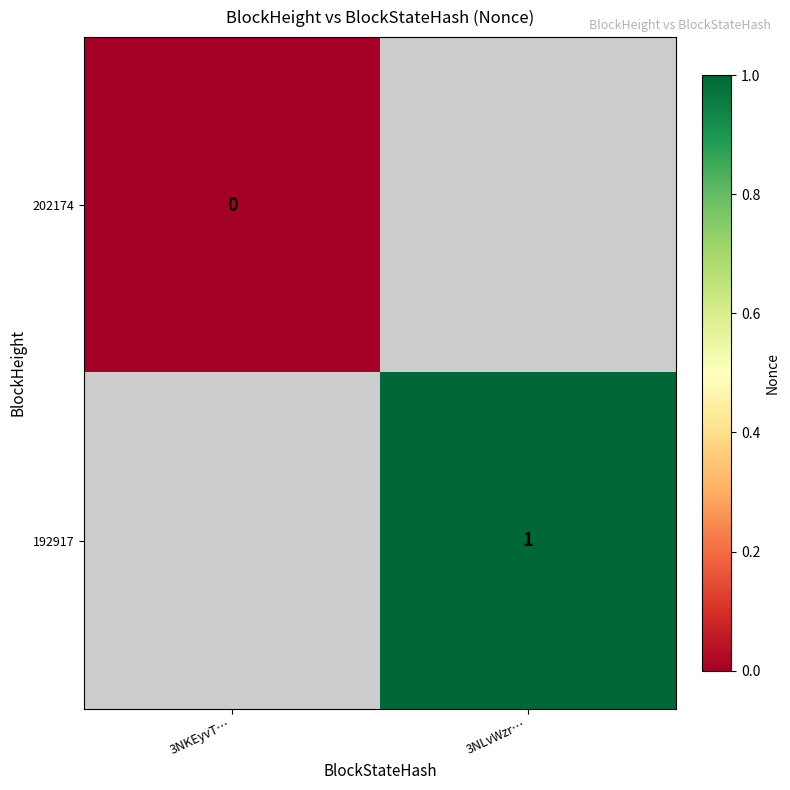

Count the number of data series in this chart.

2